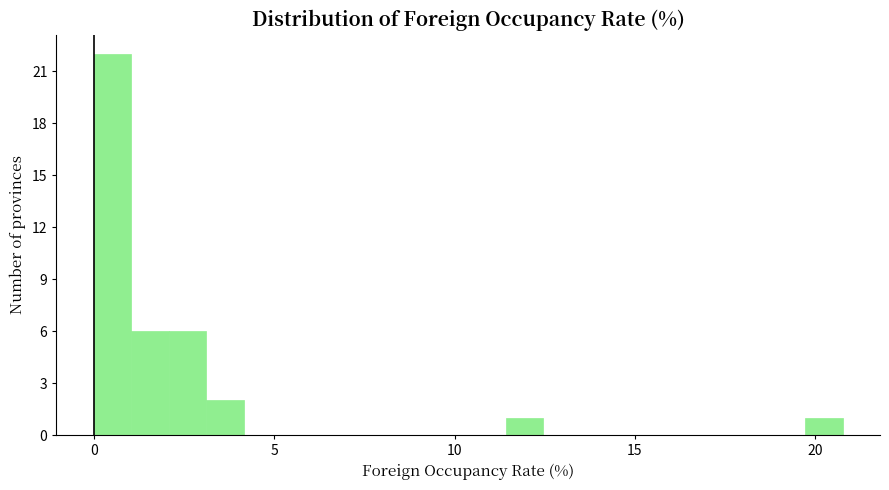

Read against the x-axis, roughly where is the centre of the tallest bar?

0.5